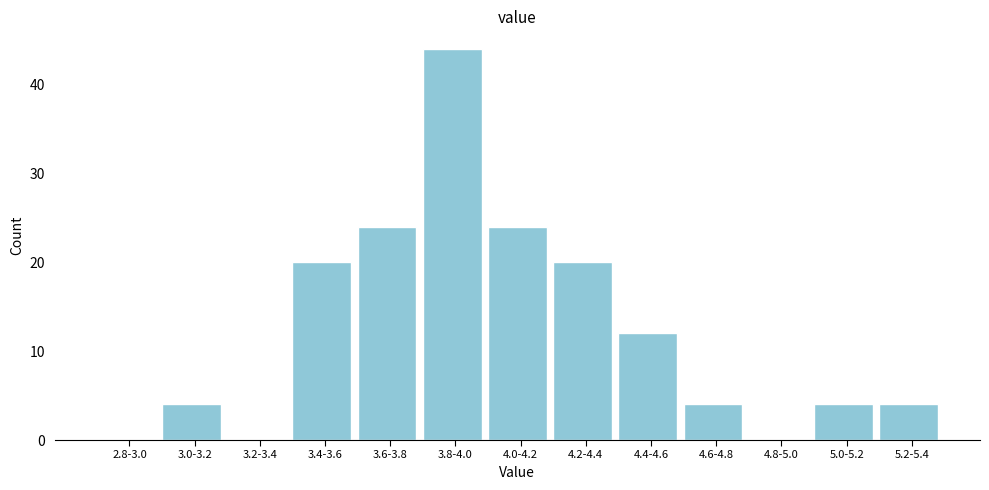

Reading right to left, list all the values displayed in this chart.

5.2-5.4=4	5.0-5.2=4	4.8-5.0=0	4.6-4.8=4	4.4-4.6=12	4.2-4.4=20	4.0-4.2=24	3.8-4.0=44	3.6-3.8=24	3.4-3.6=20	3.2-3.4=0	3.0-3.2=4	2.8-3.0=0